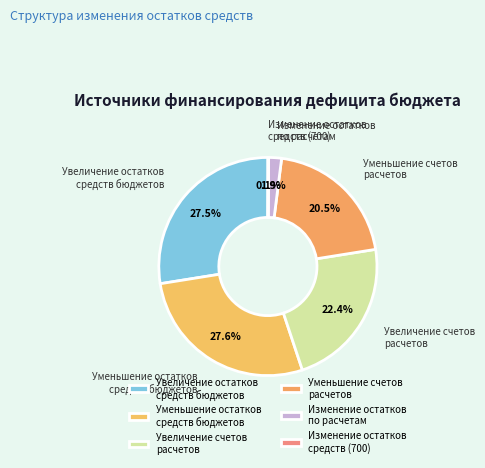

Between Увеличение счетов расчетов and Уменьшение остатков средств бюджетов, which is larger?

Уменьшение остатков средств бюджетов